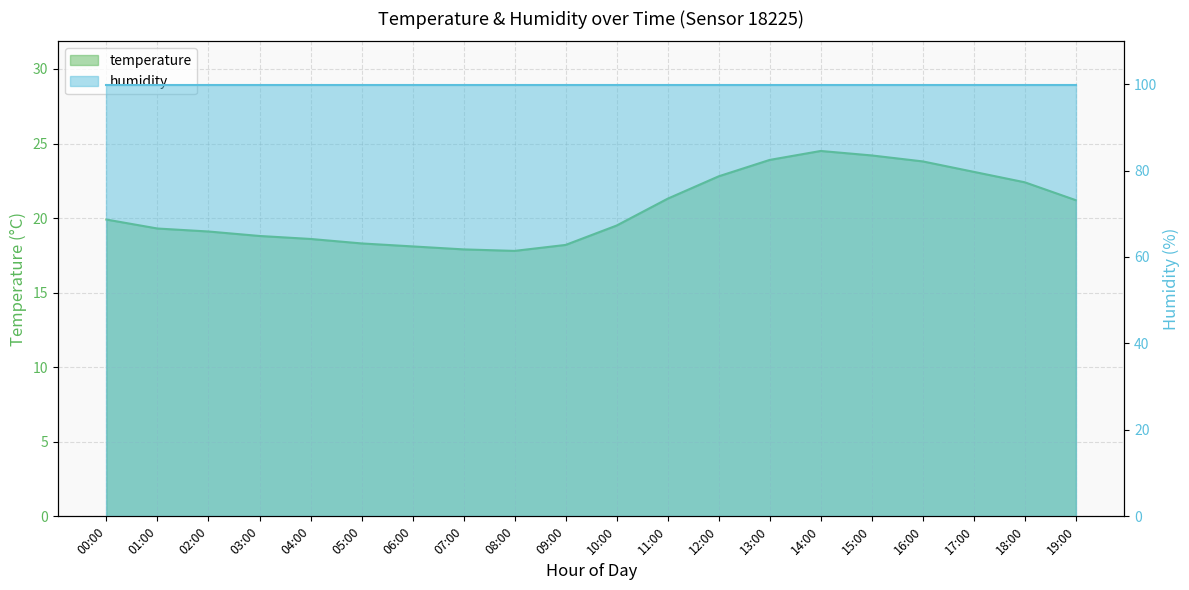

What is the smallest value displayed?

17.8